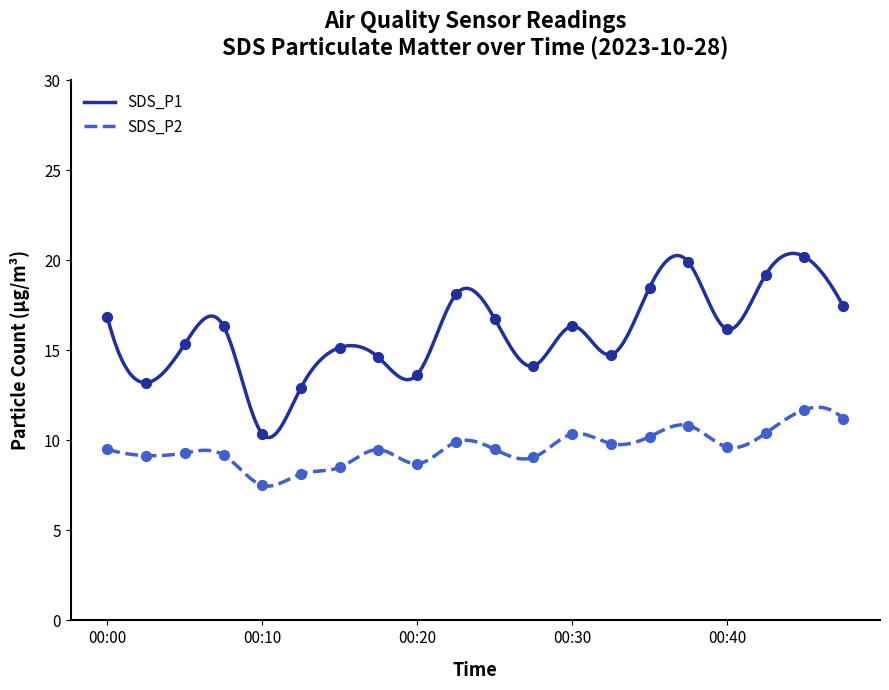

Which series reaches the minimum Y coordinate?

SDS_P2